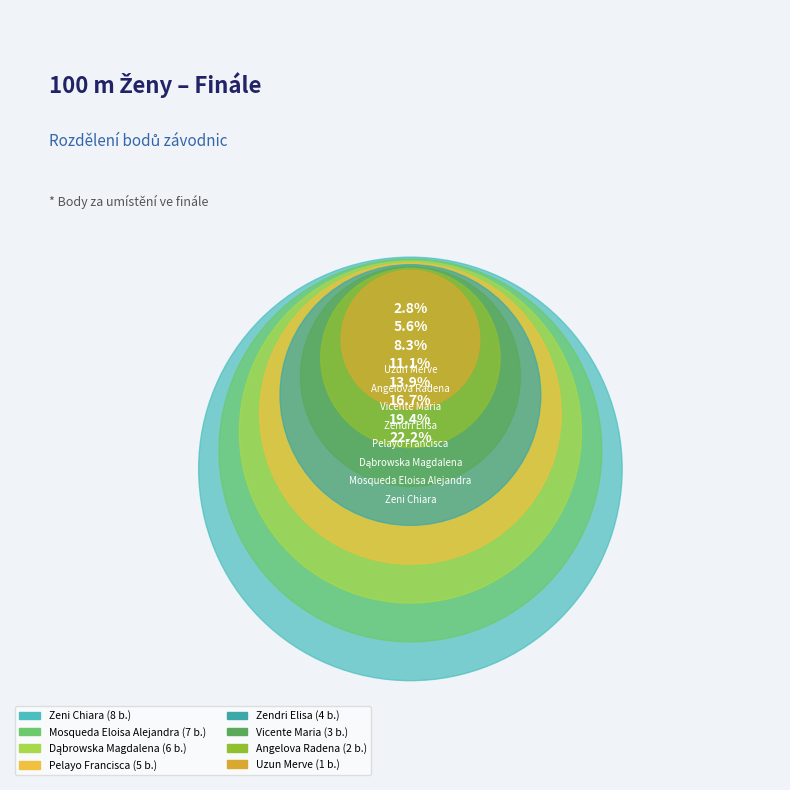

To the nearest percent, what is the difference between the Vicente Maria and Pelayo Francisca slice percentages?

6%